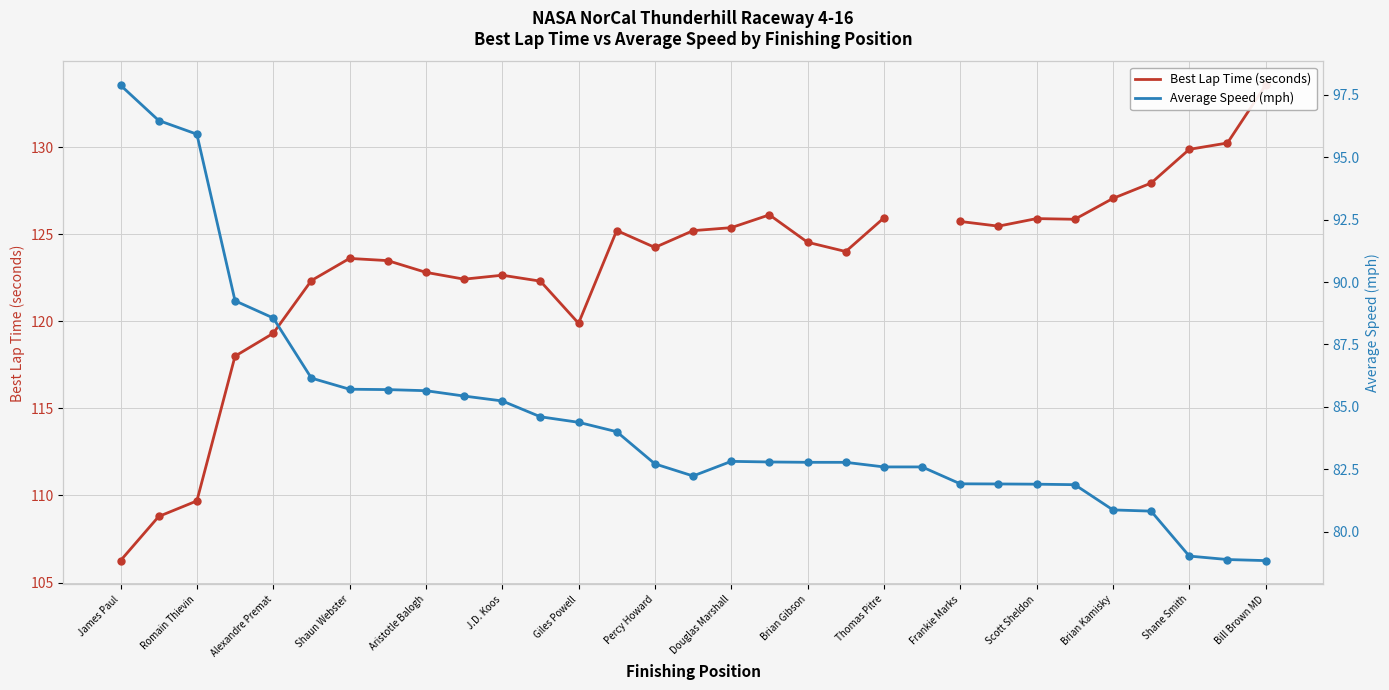

Is the value of Average Speed (mph) at Thomas Pitre greater than the value of Best Lap Time (seconds) at 29?

No